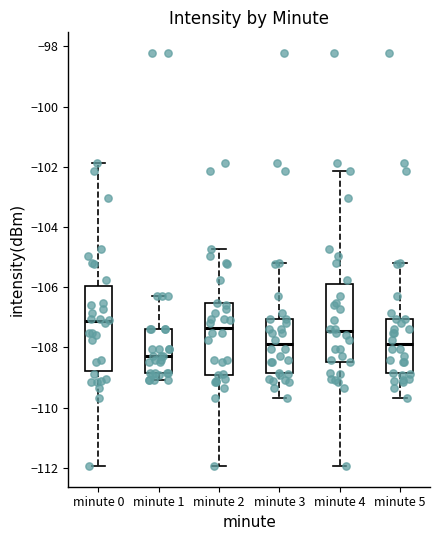

Reading left to right, read every box against the y-axis: the position of its median line, the range the box covers, and the ends of its whiskers. The values are not printed on the chart, so give them approximately, as read against the axis.

minute 0: median -107.2, box -108.8 to -106.0, whiskers -112.0 to -101.8
minute 1: median -108.2, box -108.8 to -107.4, whiskers -109.0 to -106.2
minute 2: median -107.4, box -109.0 to -106.6, whiskers -112.0 to -104.8
minute 3: median -107.8, box -108.8 to -107.0, whiskers -109.6 to -105.2
minute 4: median -107.4, box -108.4 to -105.8, whiskers -112.0 to -102.2
minute 5: median -107.8, box -108.8 to -107.0, whiskers -109.6 to -105.2